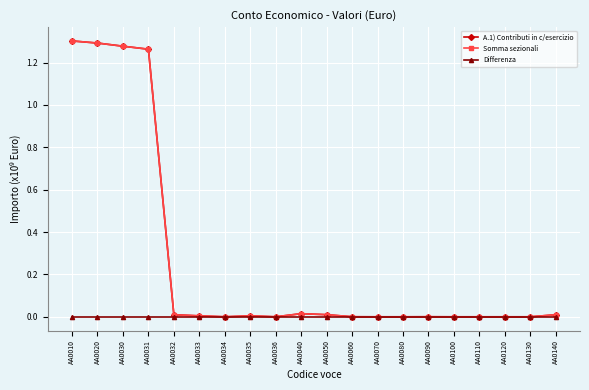

Does the chart have visible grid lines?

Yes